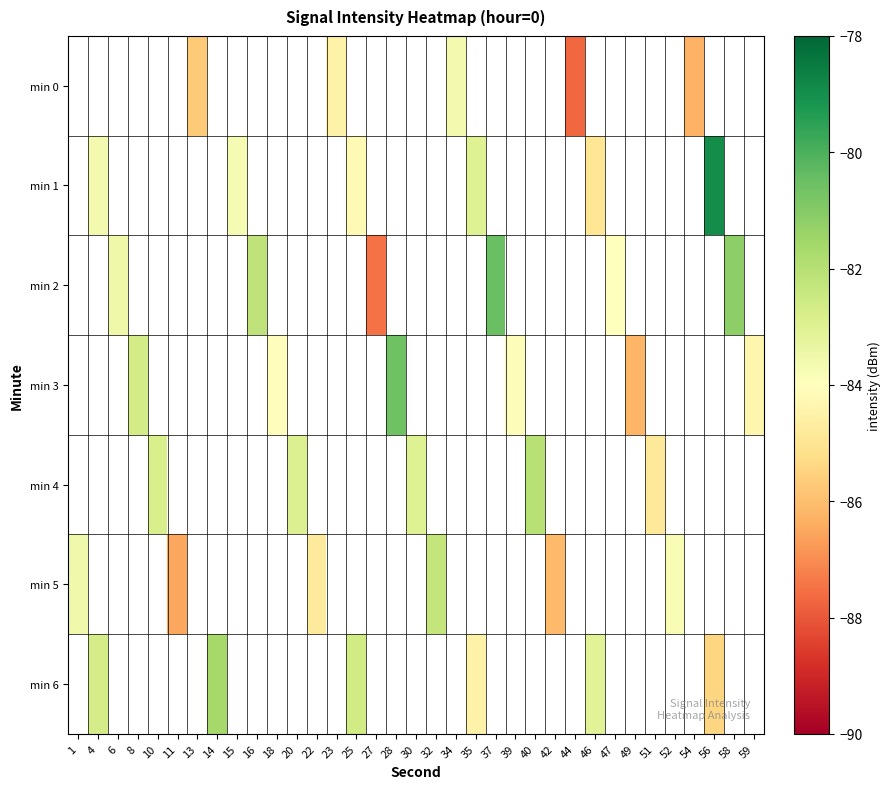

True or false: min 4 has a value of -83.0 at 30.

True